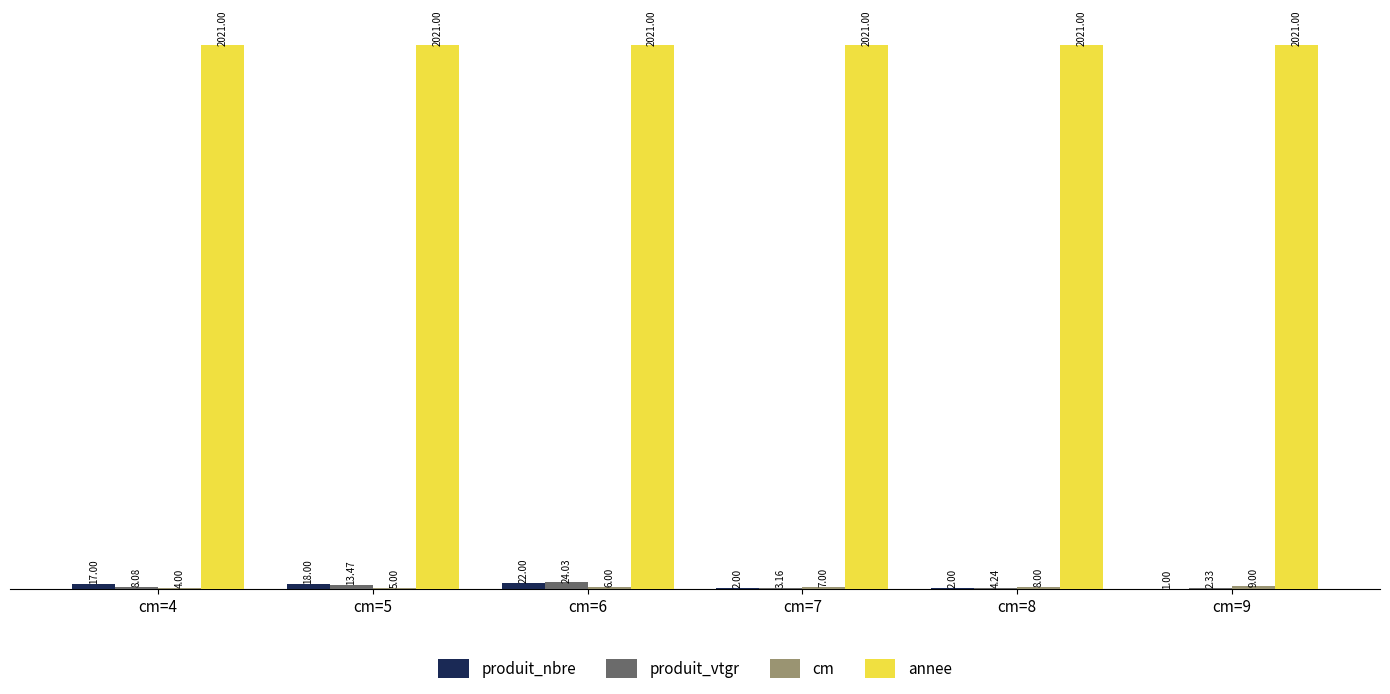

Which series has the largest total across all categories?

annee